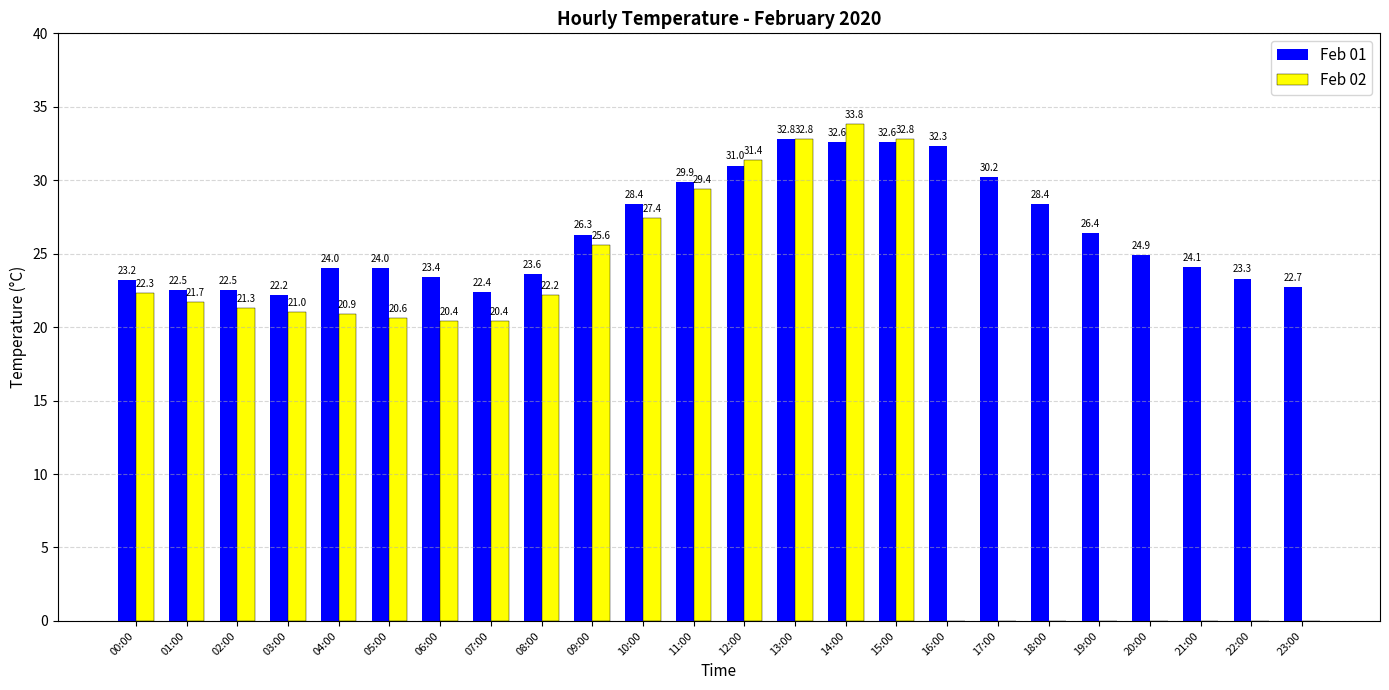

At which label does Feb 02 reach its peak?

14:00